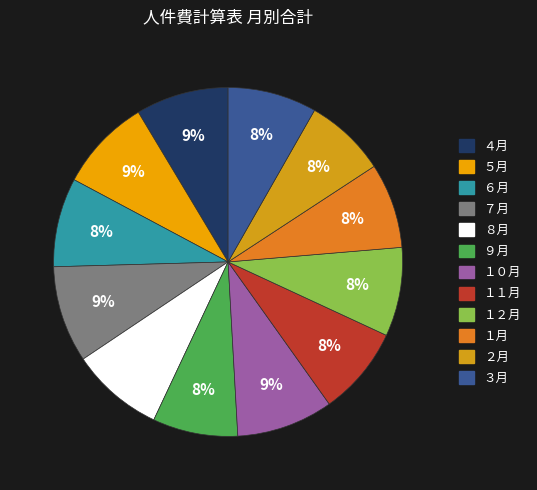

Rank the categories by value from highest to lowest.

７月, １０月, ４月, ５月, ８月, ６月, １１月, １２月, ３月, ９月, １月, ２月